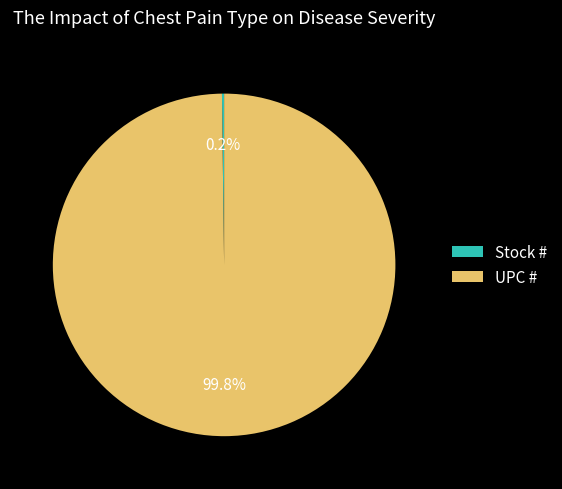

How much of the chart is everything except UPC #?

0.2%